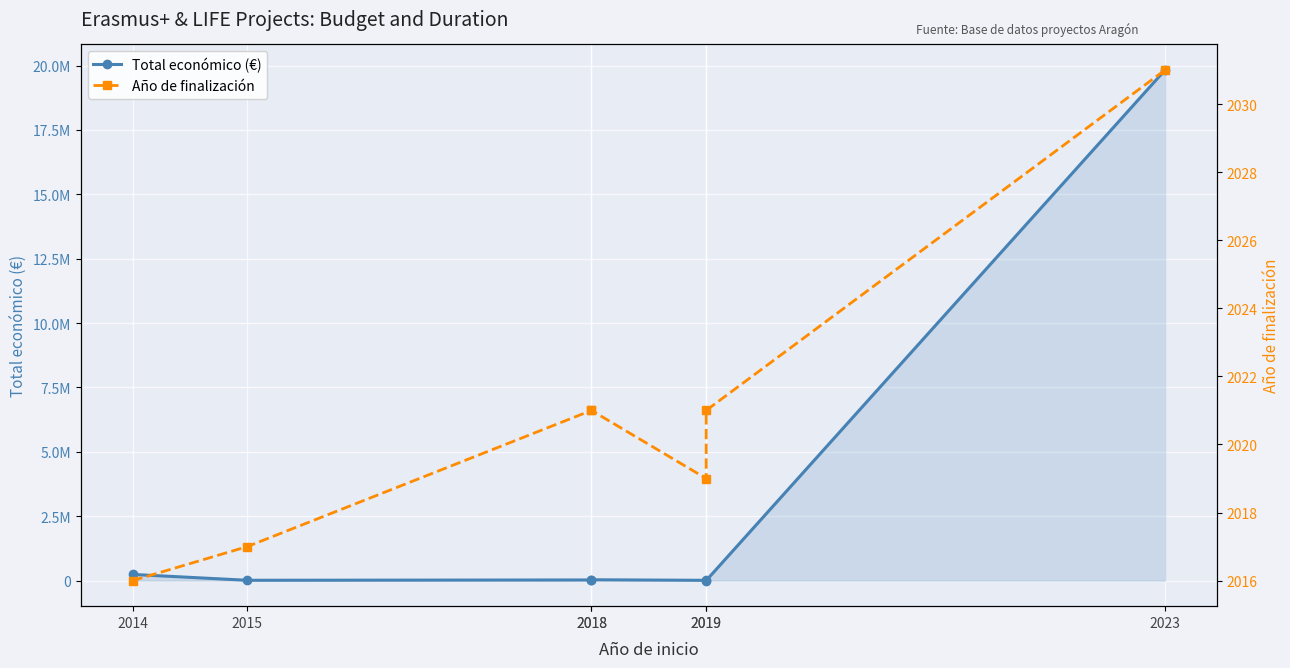

What is the difference between the maximum and minimum values in the Año de finalización series?

15.0